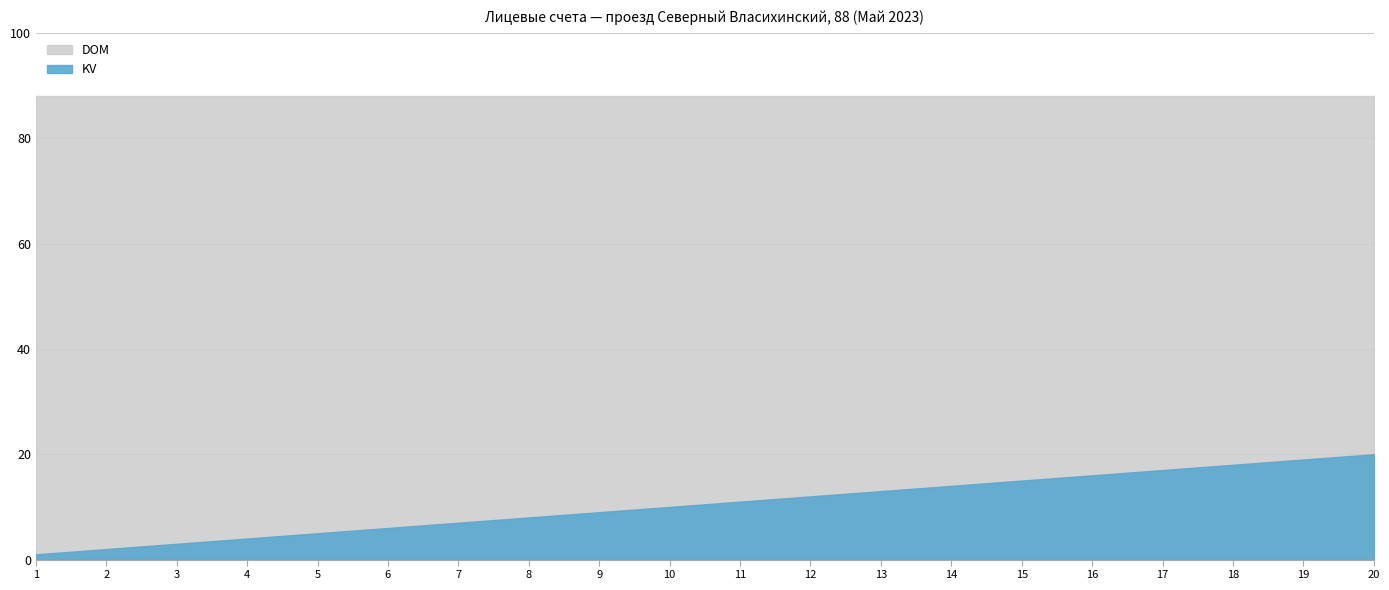

What is the minimum value for DOM?

88